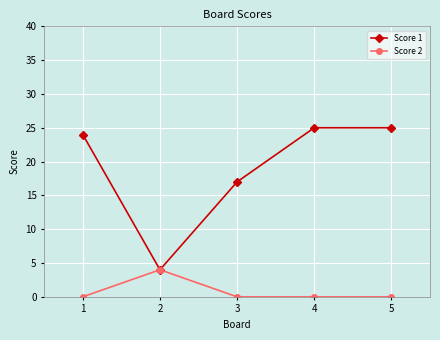

Reading right to left, extract all data points from this chart.

Score 1: 25	25	17	4	24
Score 2: 0	0	0	4	0